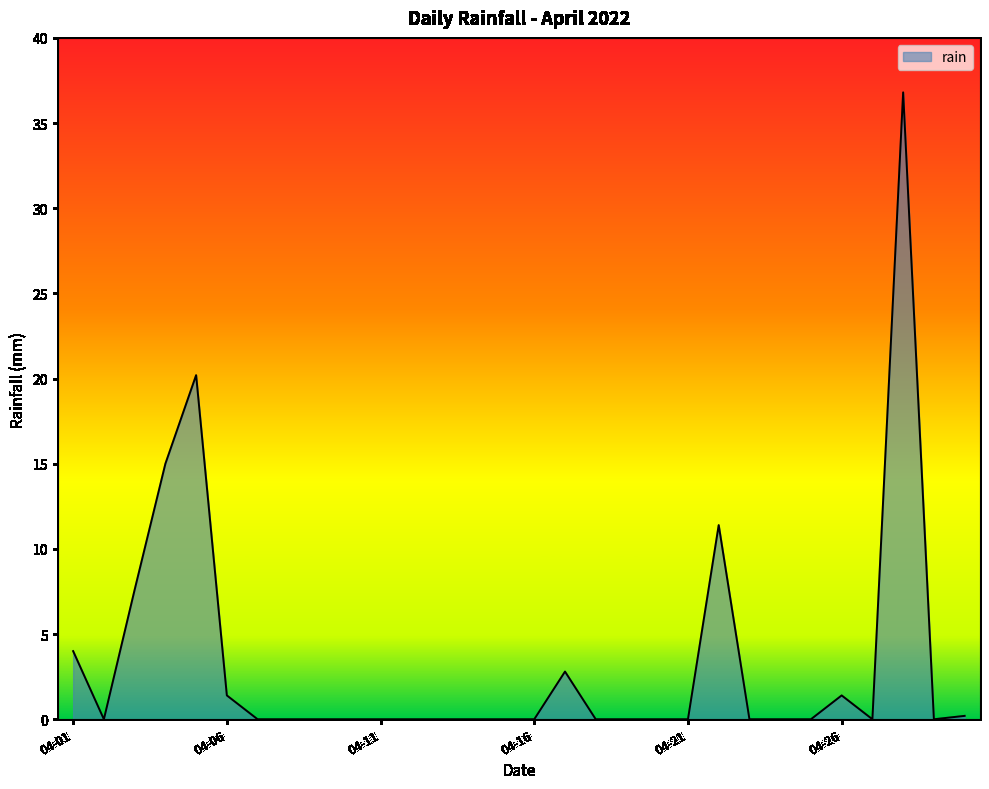

What is the difference between the maximum and minimum values?

36.8